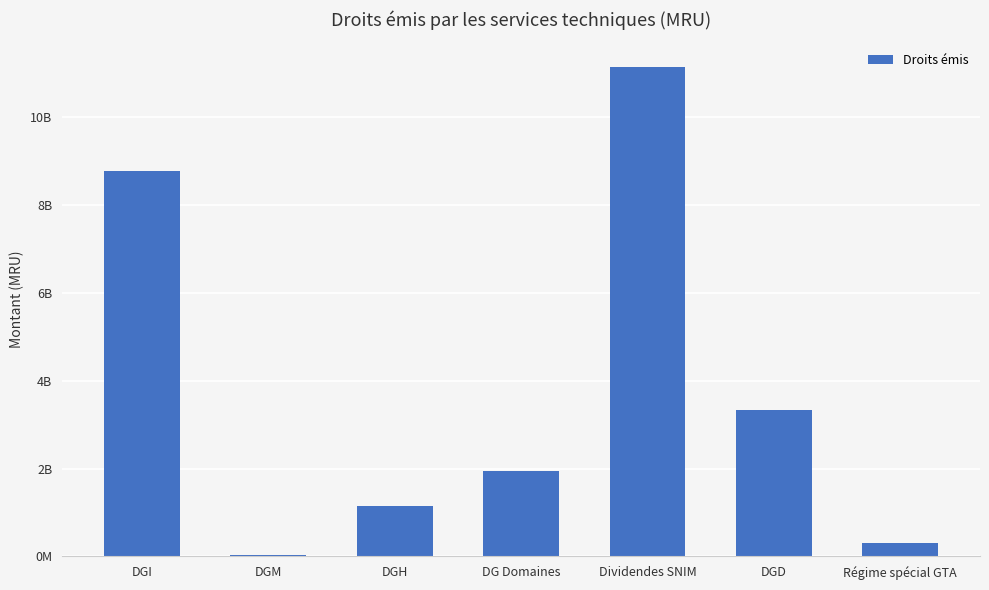

Are the bars horizontal?

No